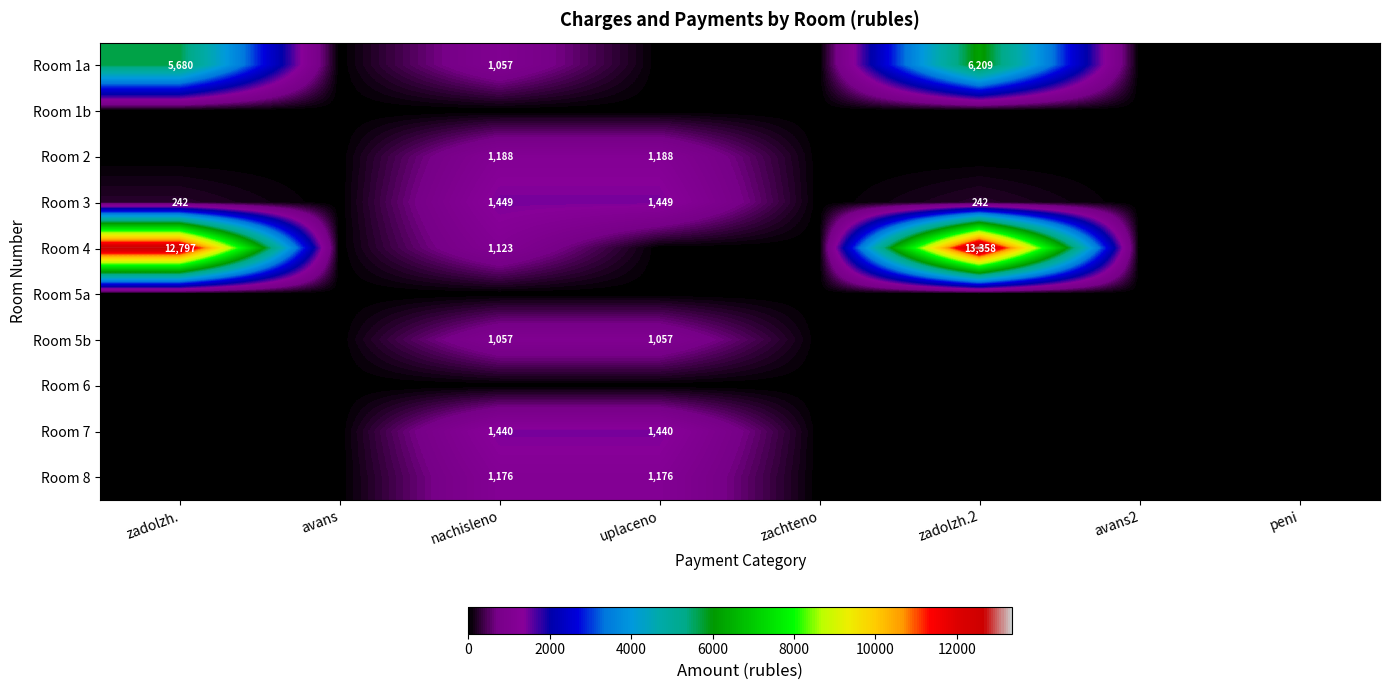

The Room 7 series shows 2198 at uplaceno. True or false?

False